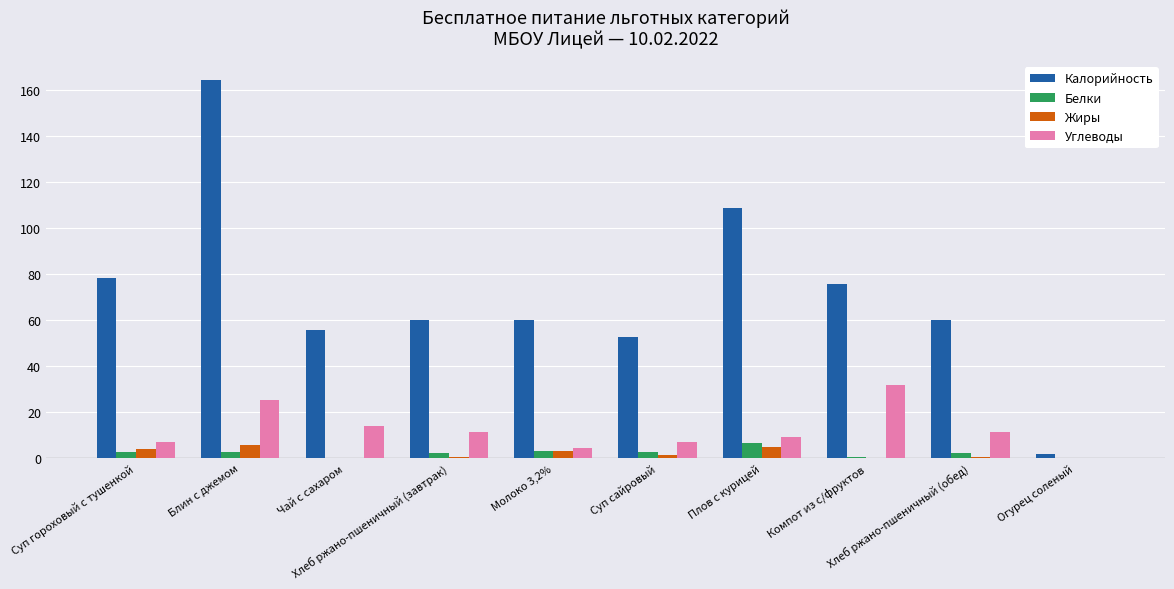

How many groups of bars are there?

10